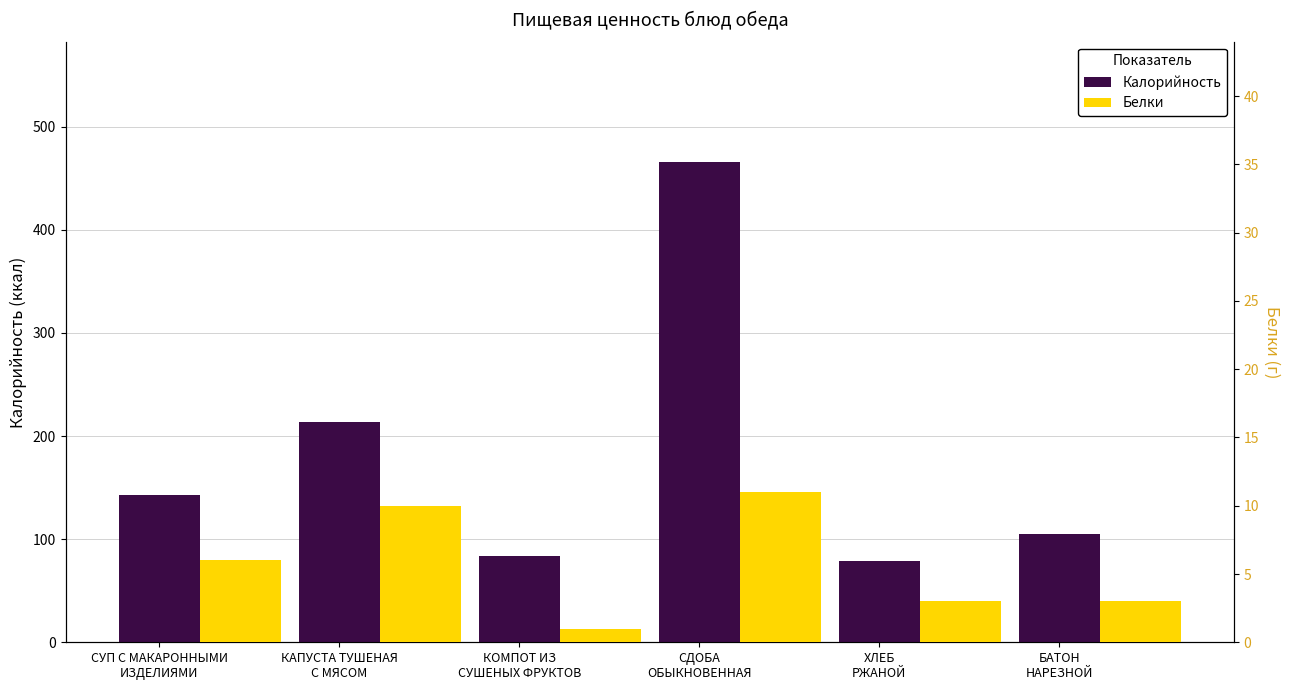

The value of Калорийность at СУП С МАКАРОННЫМИ
ИЗДЕЛИЯМИ is 244. True or false?

False